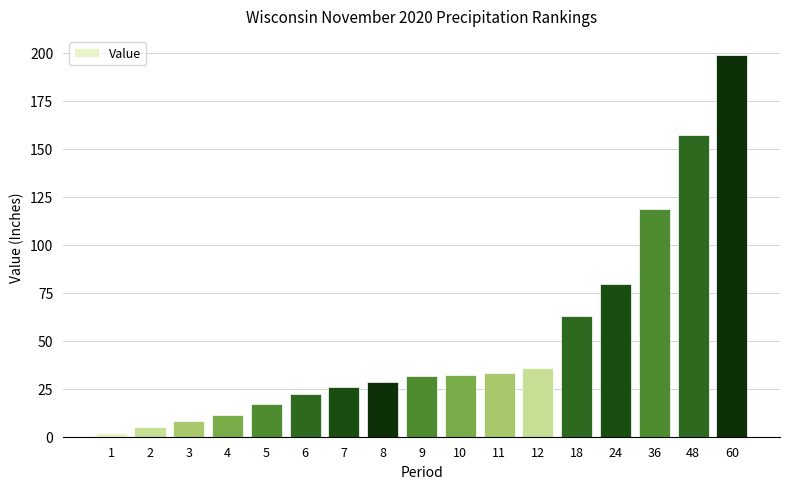

What is the difference between the maximum and minimum values?

196.9